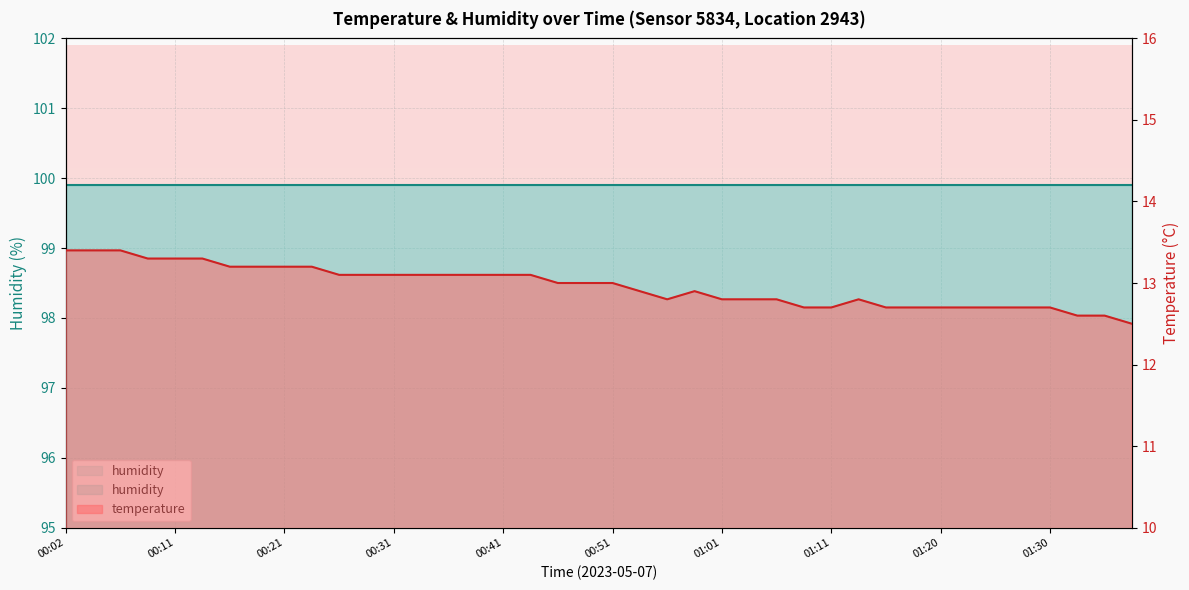

Is it true that the value at 00:58 is 12.9?

True